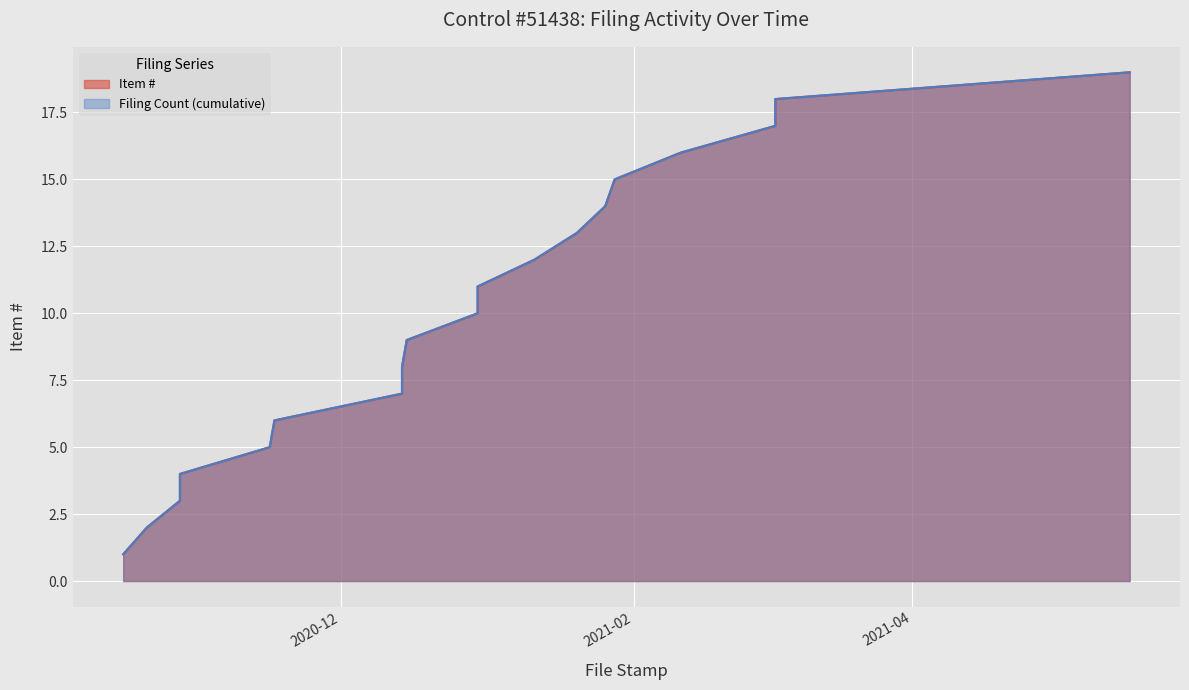

True or false: Filing Count (cumulative) and Item # intersect in this chart.

False